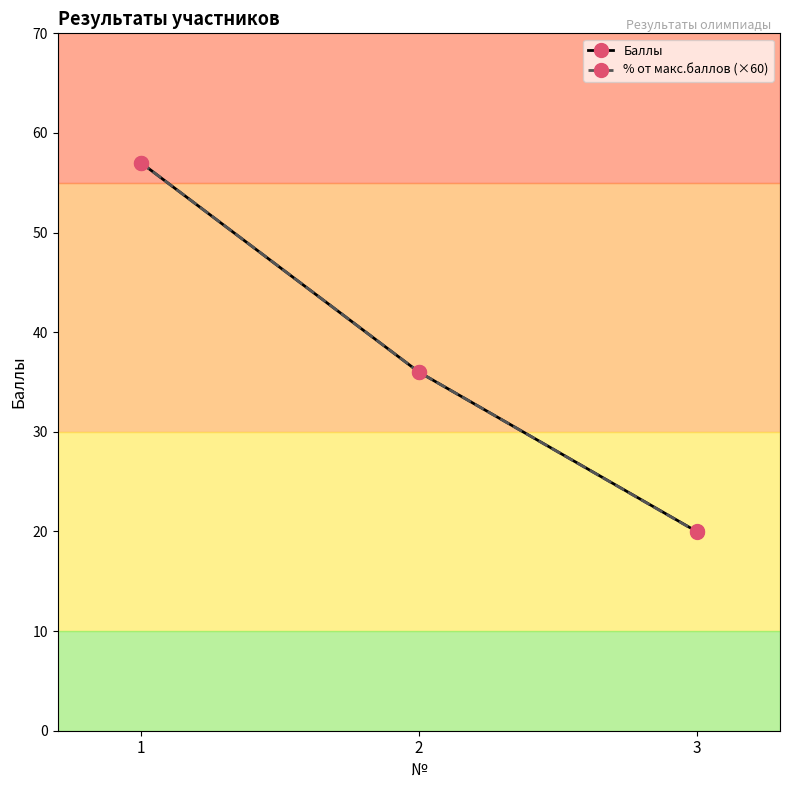

What is the sum of all Баллы values?

113.0